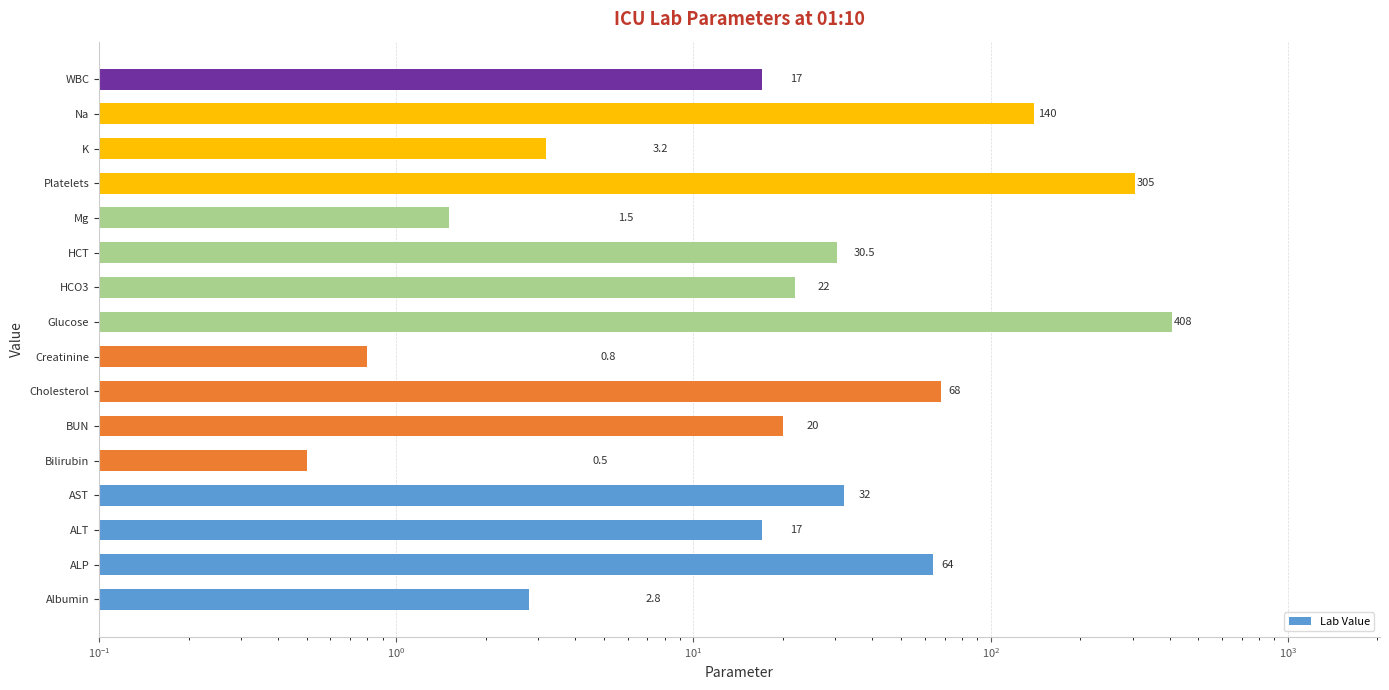

Which has a higher value, Glucose or Mg?

Glucose